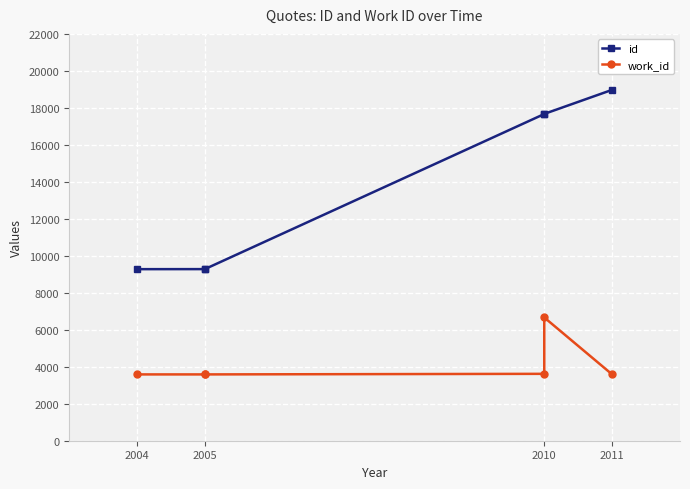

Count the number of data series in this chart.

2